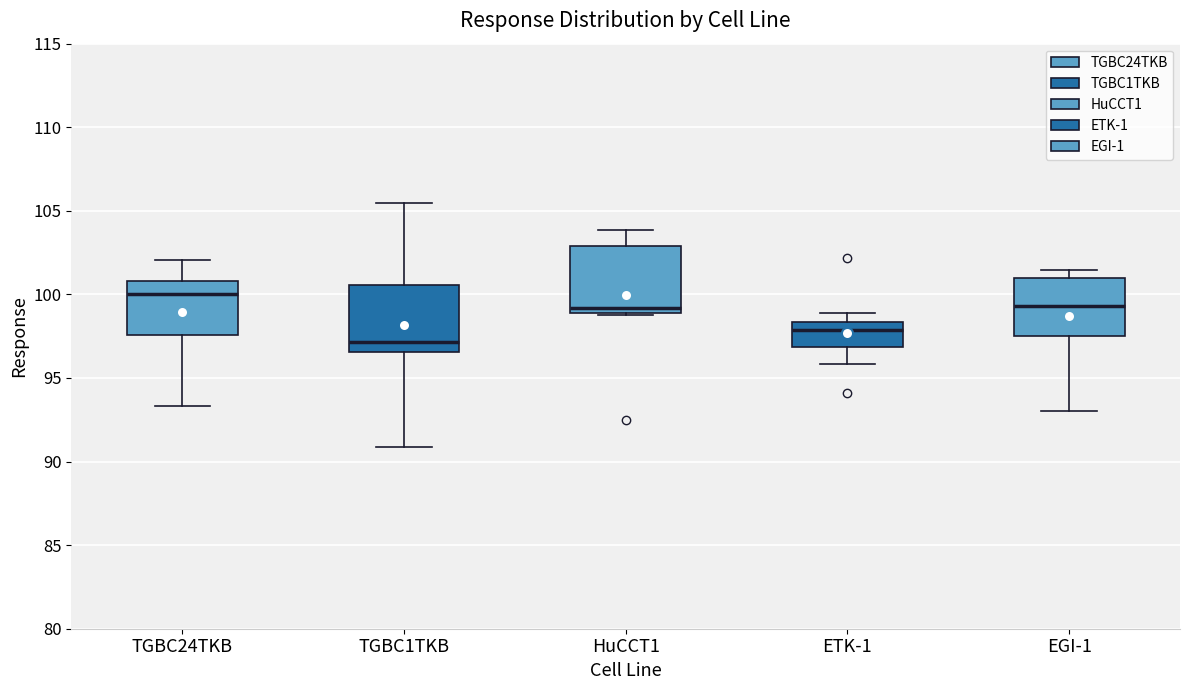

Reading left to right, read every box against the y-axis: the position of its median line, the range the box covers, and the ends of its whiskers. The values are not printed on the chart, so give them approximately, as read against the axis.

TGBC24TKB: median 100.0, box 97.5 to 101.0, whiskers 93.5 to 102.0
TGBC1TKB: median 97.0, box 96.5 to 100.5, whiskers 91.0 to 105.5
HuCCT1: median 99.0 (just above the box's lower edge), box 99.0 to 103.0, whiskers 99.0 to 104.0
ETK-1: median 98.0, box 97.0 to 98.5, whiskers 96.0 to 99.0
EGI-1: median 99.5, box 97.5 to 101.0, whiskers 93.0 to 101.5